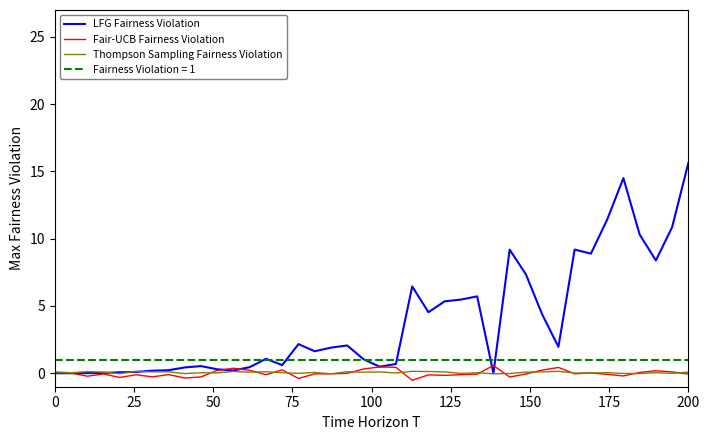

What are all the series names shown in the legend?

LFG Fairness Violation, Fair-UCB Fairness Violation, Thompson Sampling Fairness Violation, Fairness Violation = 1